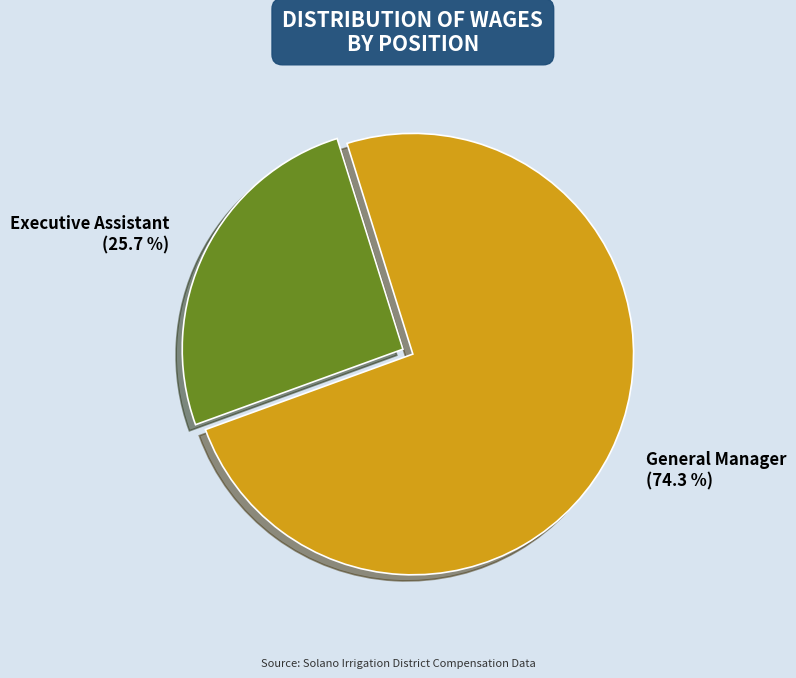

Which has a higher value, General Manager or Executive Assistant?

General Manager